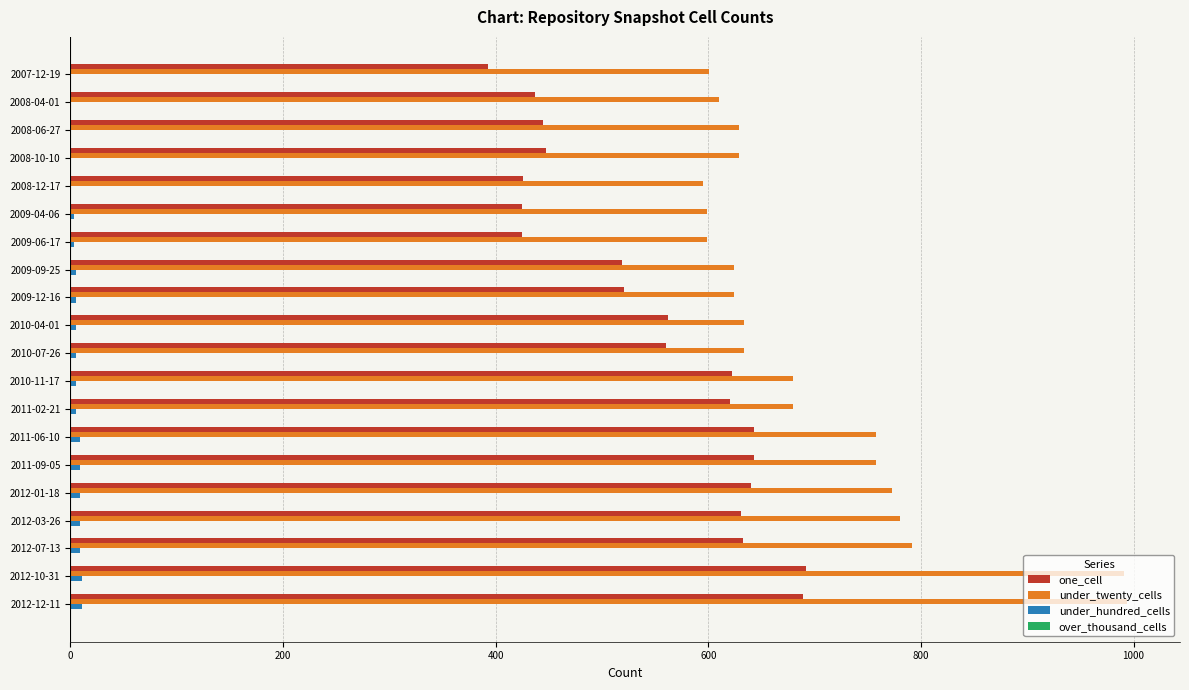

The value of one_cell at 2011-06-10 is 643. True or false?

True